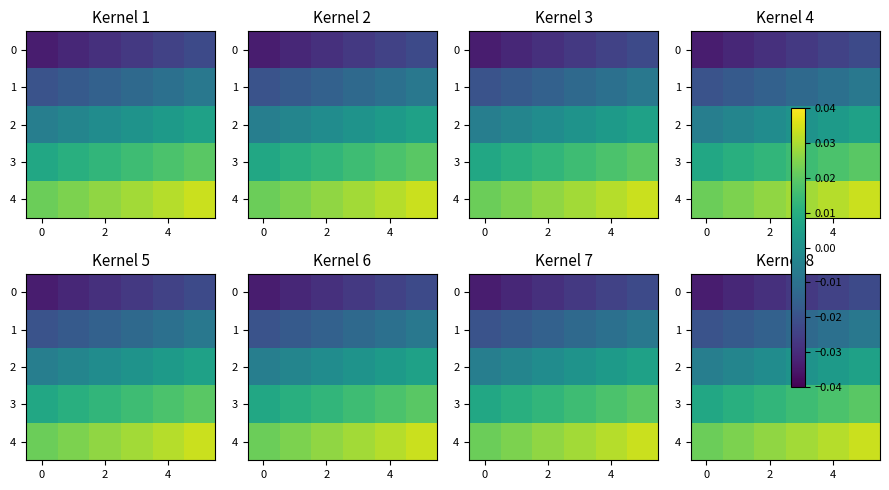

How many negative values does the row_2 series have?

3